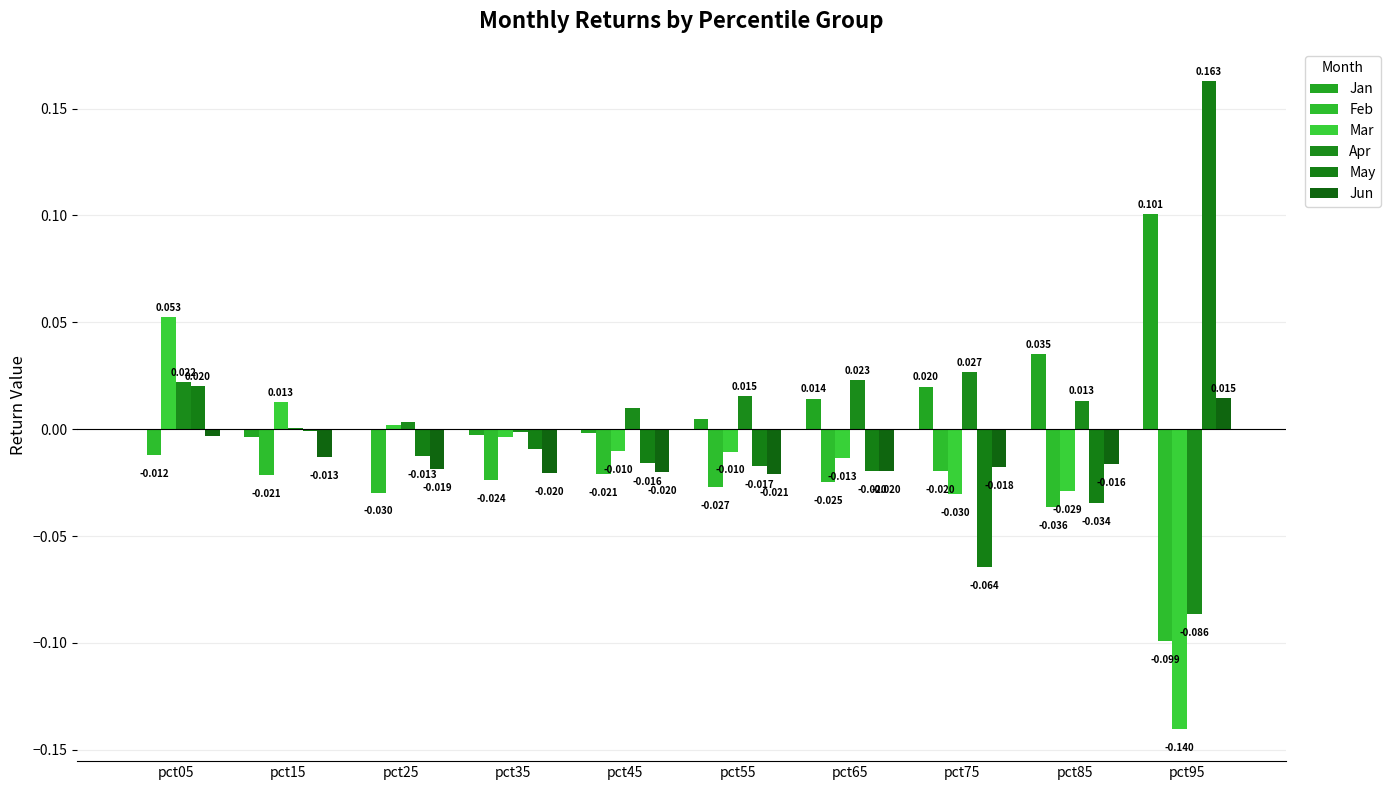

How many values in Mar are above zero?

3